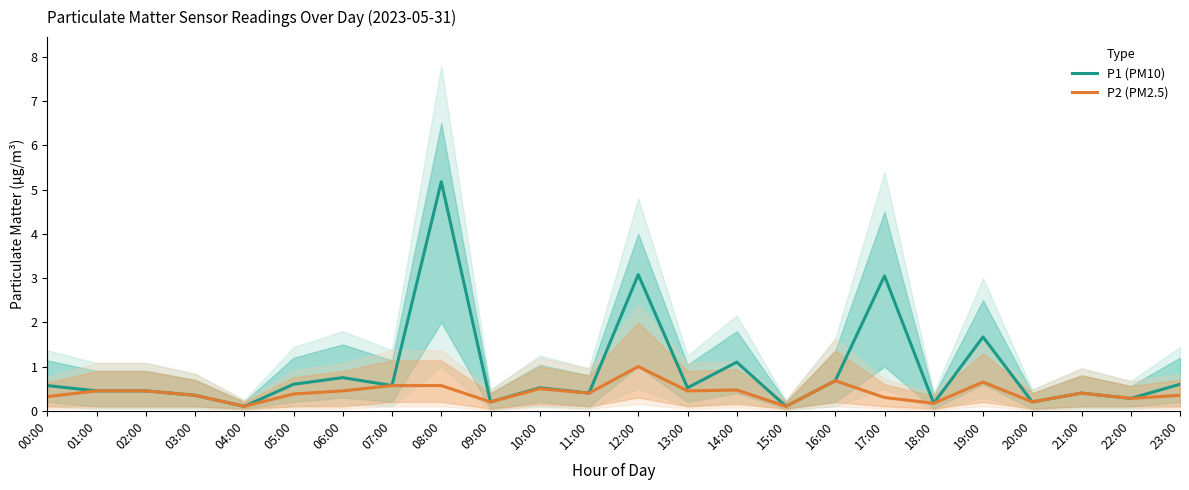

How many lines are shown in the chart?

2